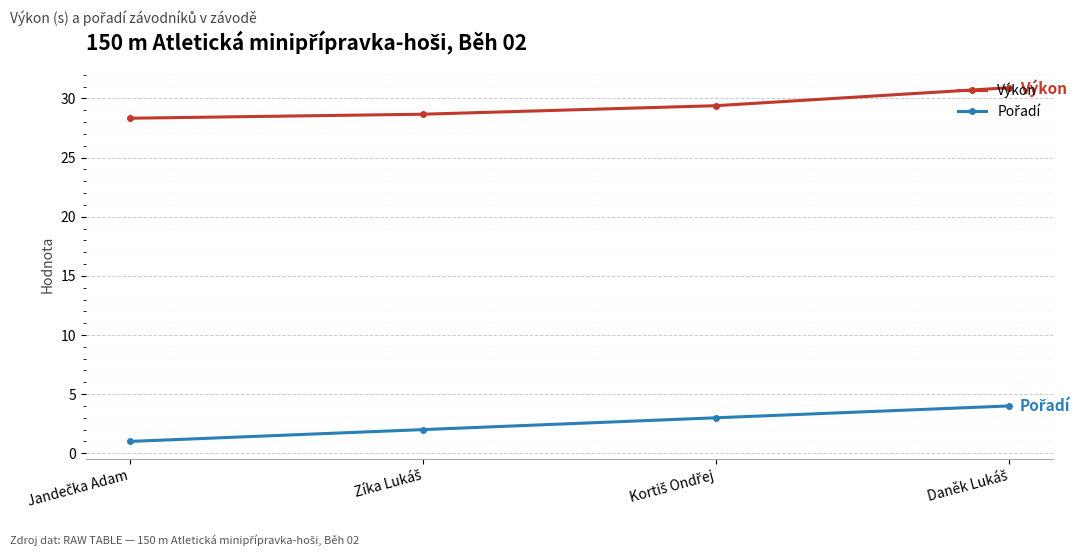

What is the sum of all Výkon values?

117.3